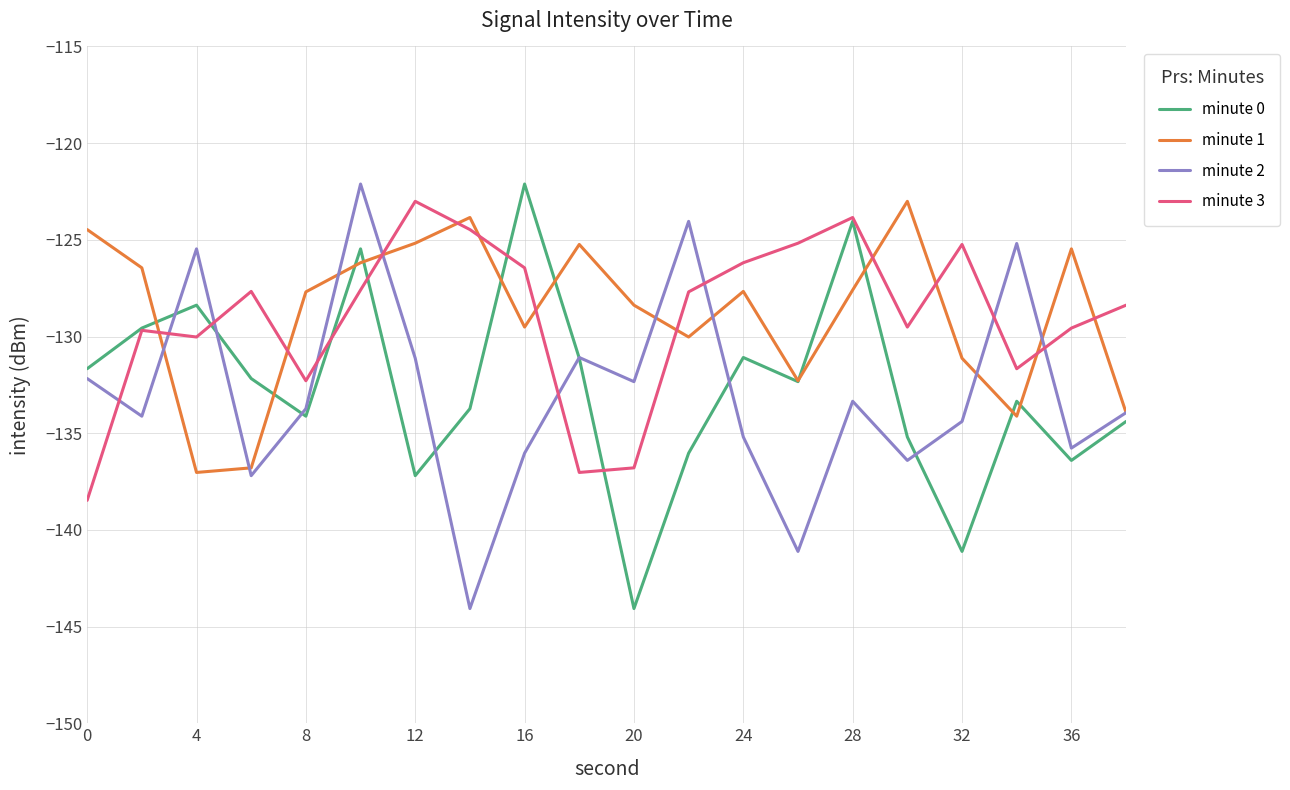

What is the minimum value for minute 1?

-137.0